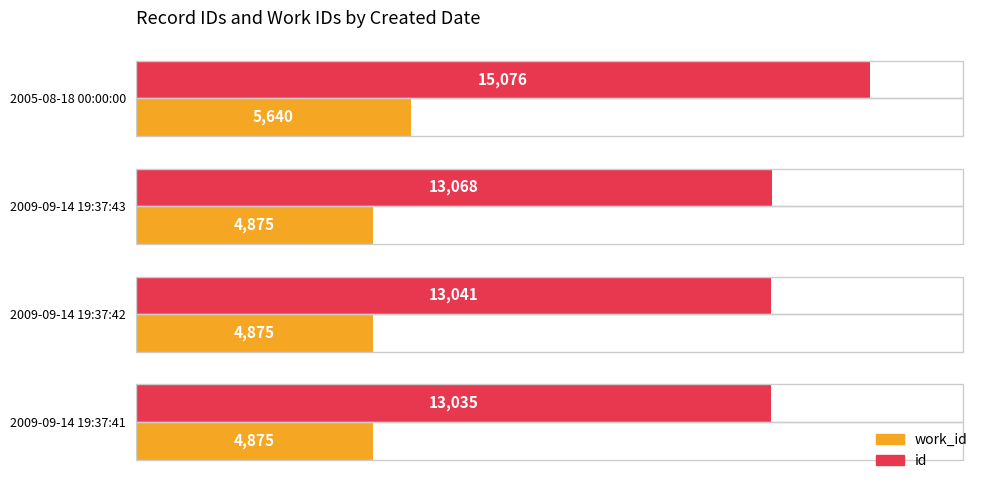

What are all the series names shown in the legend?

work_id, id